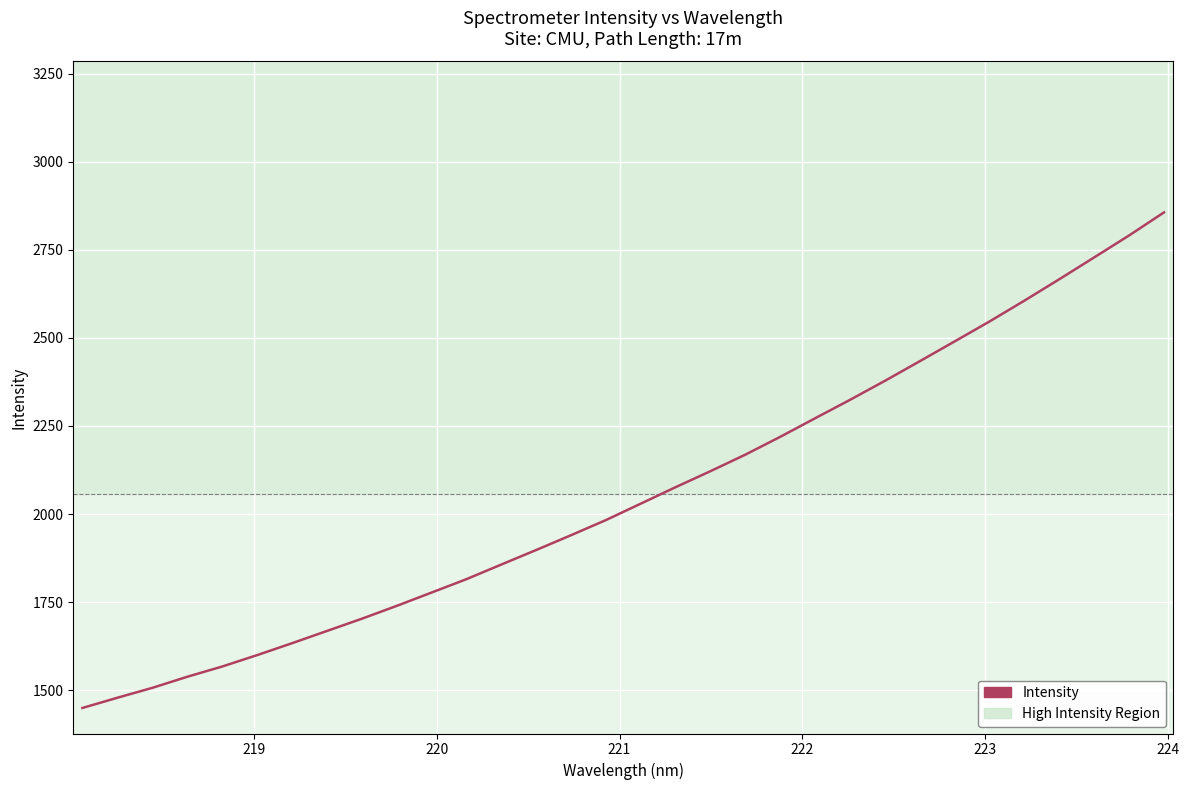

What is the difference between the maximum and minimum values?

1406.4